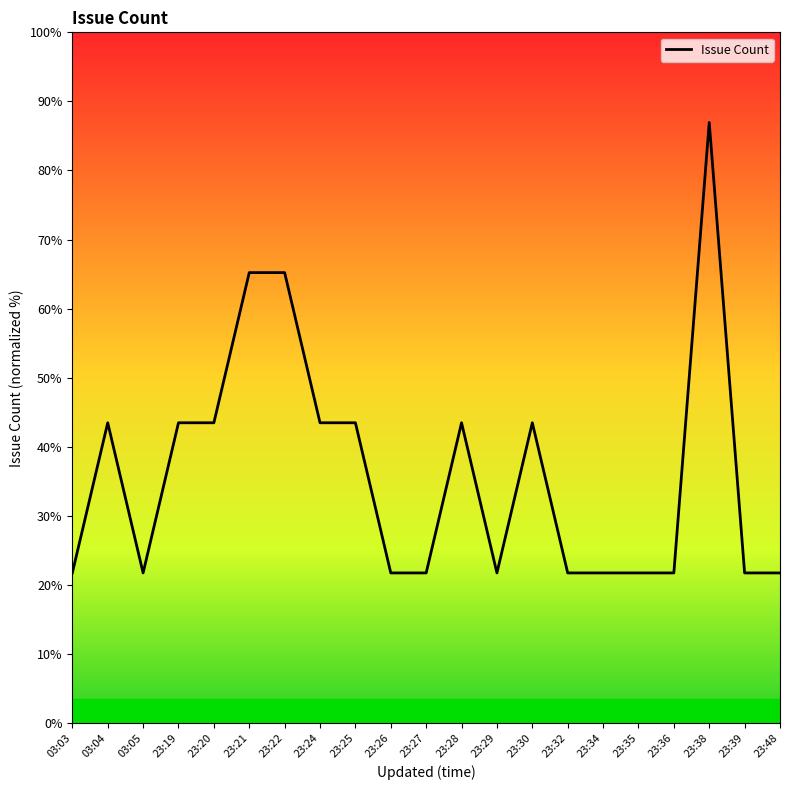

Does the chart display data point markers on the line(s)?

No